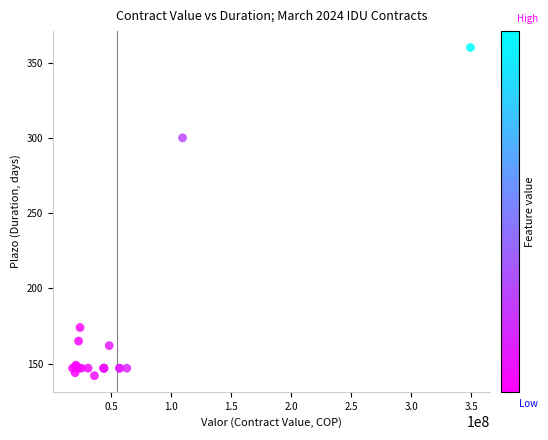

What Y value in the scatter plot is closest to 251?

300